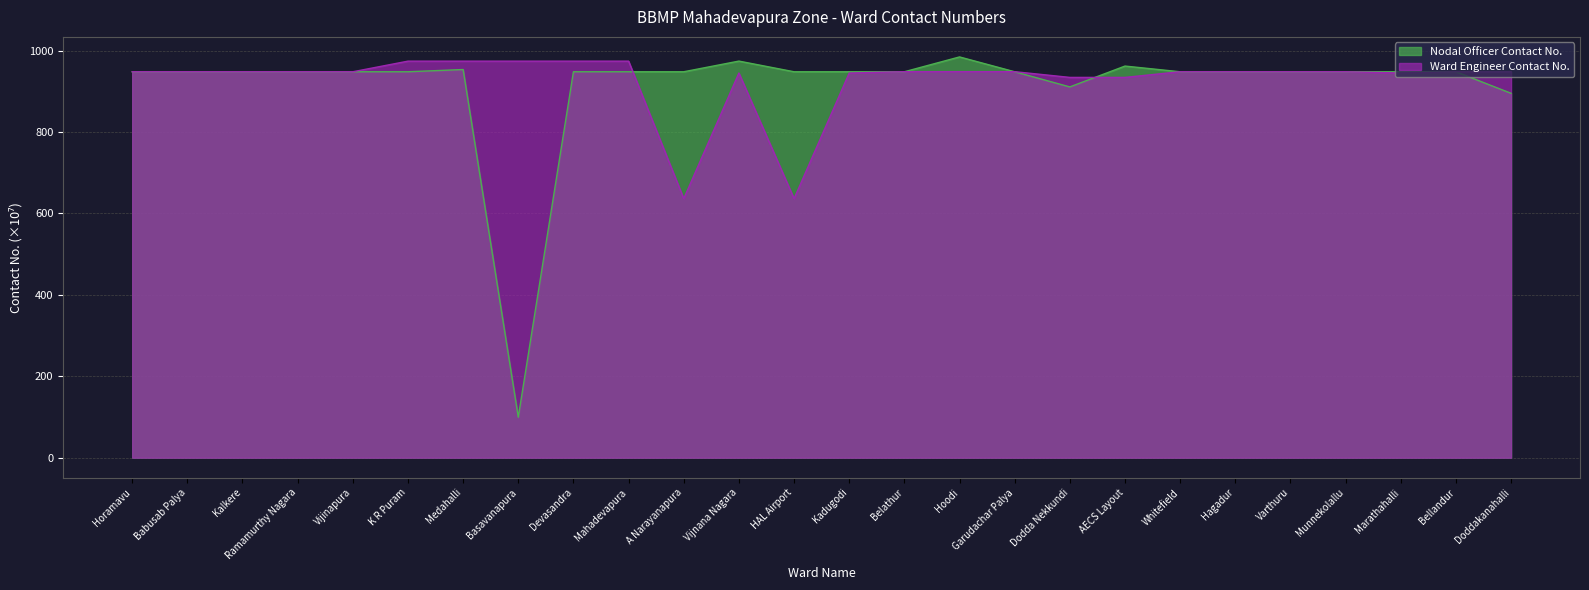

How many distinct data groups are displayed?

2